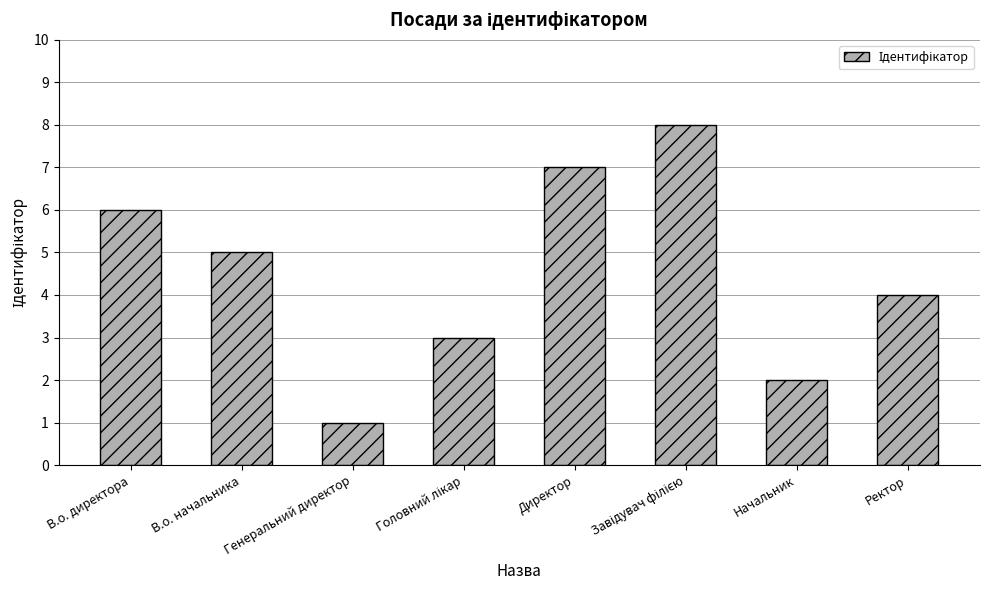

What is the difference between the maximum and minimum values?

7